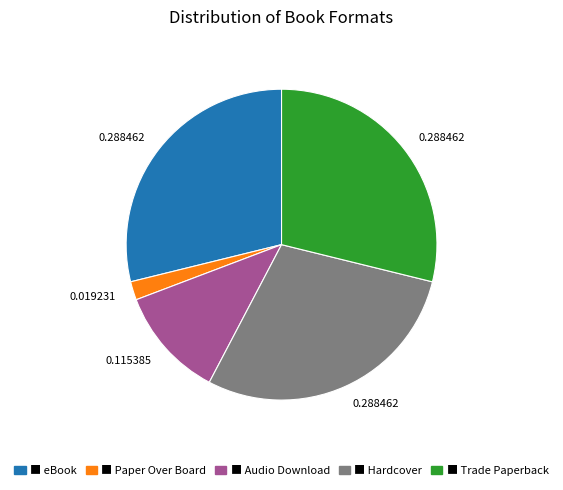

Count the number of slices in the pie.

5